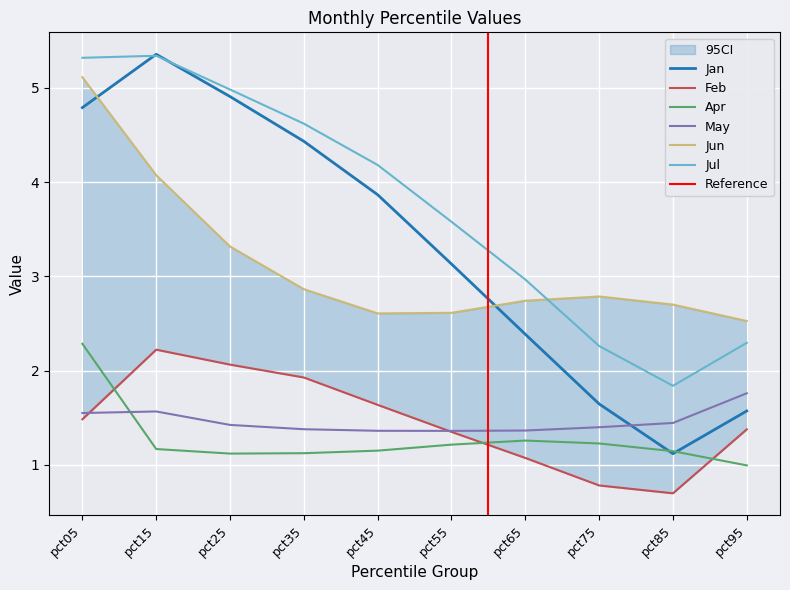

True or false: Jun and Apr intersect in this chart.

False